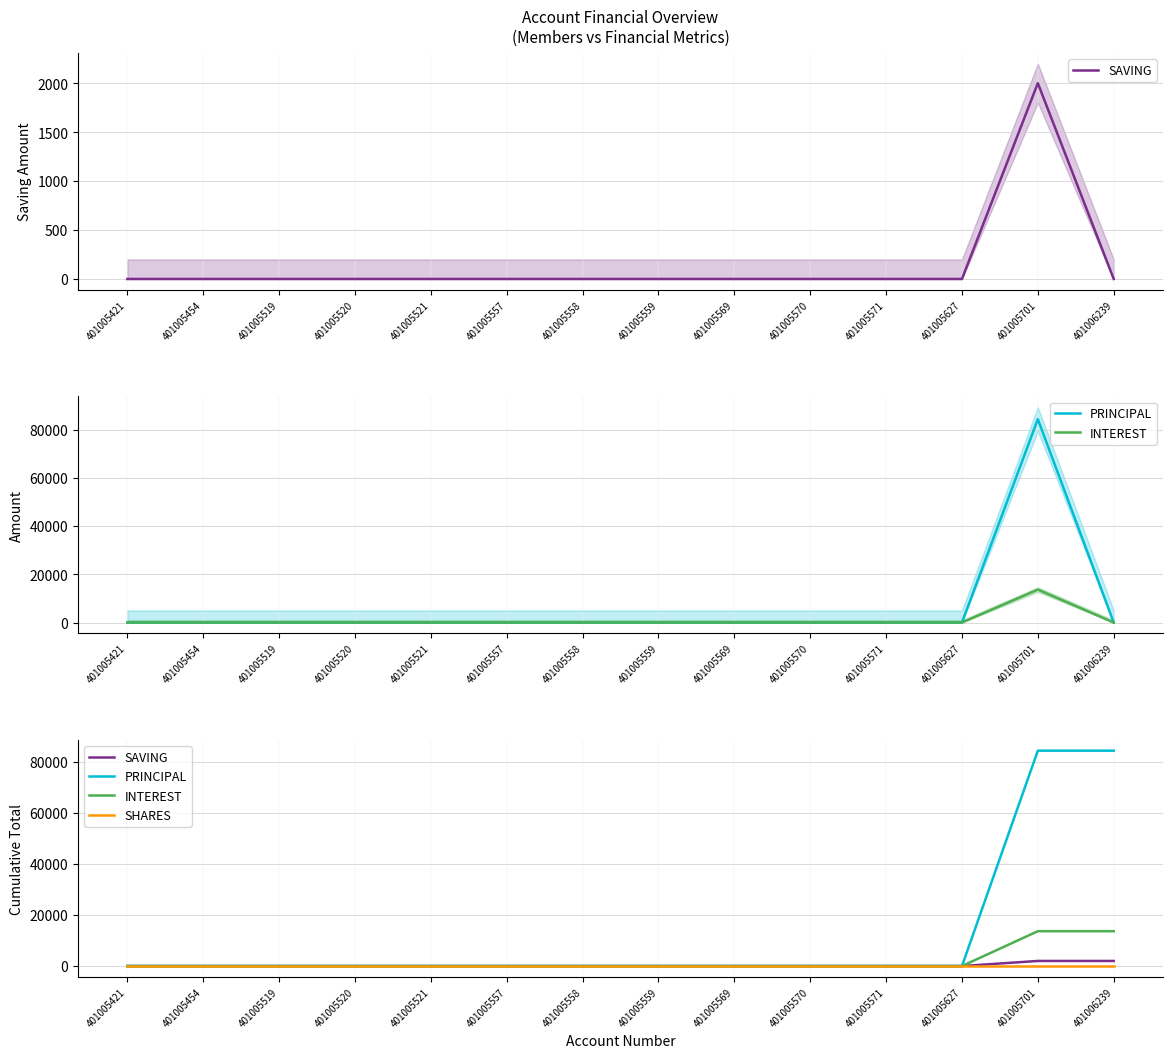

At which category is the sum across all series the highest?

401005701